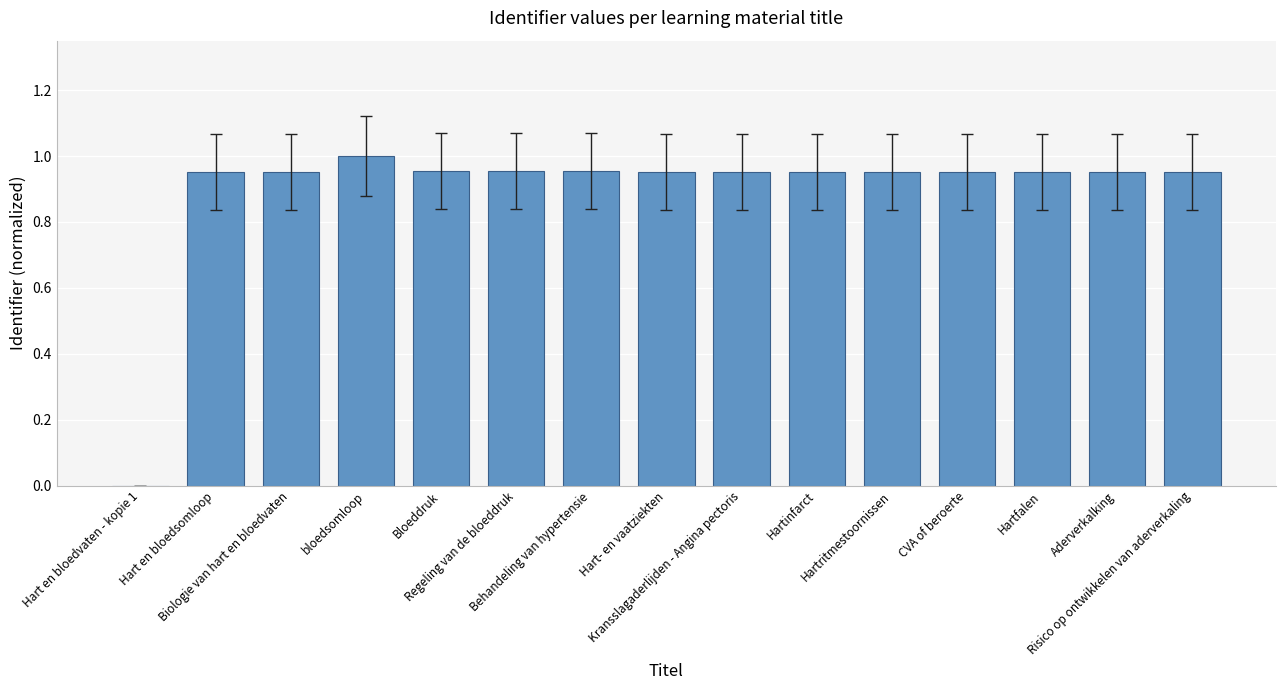

Which category has the highest value across all series?

bloedsomloop